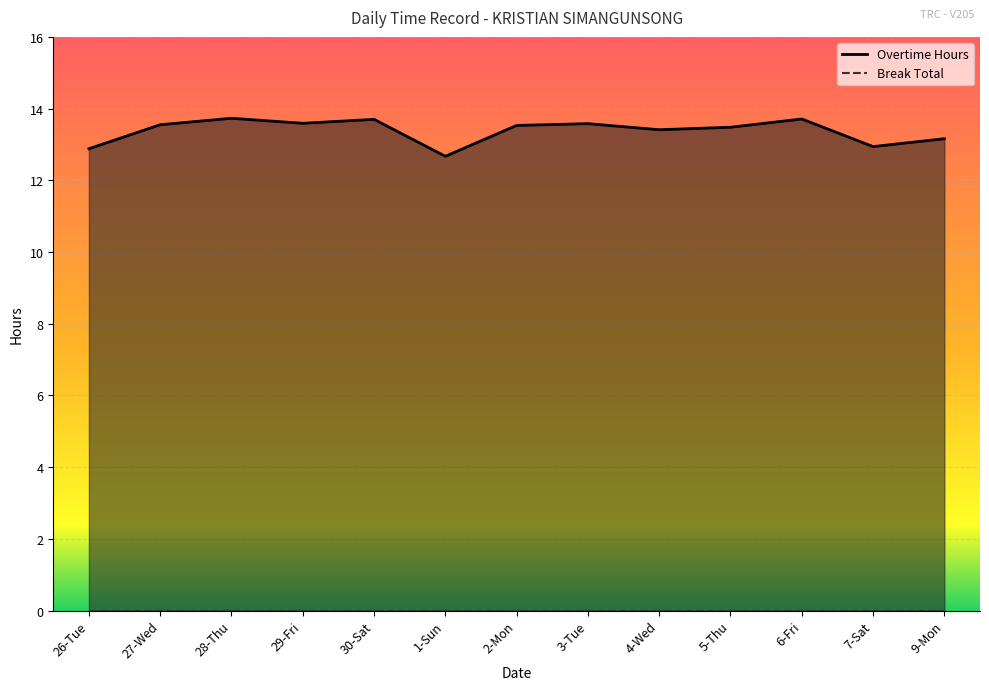

Read the value at 30-Sat.

13.7